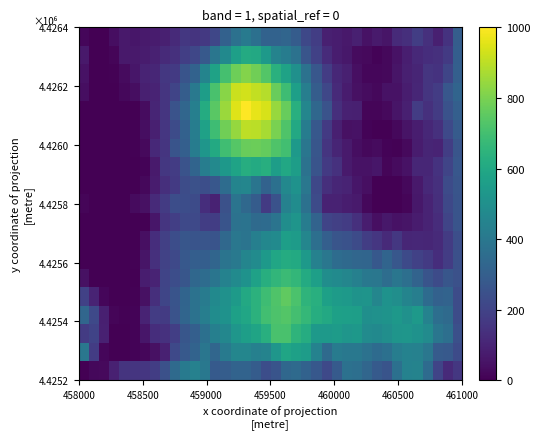

How many series are shown in this chart?

19